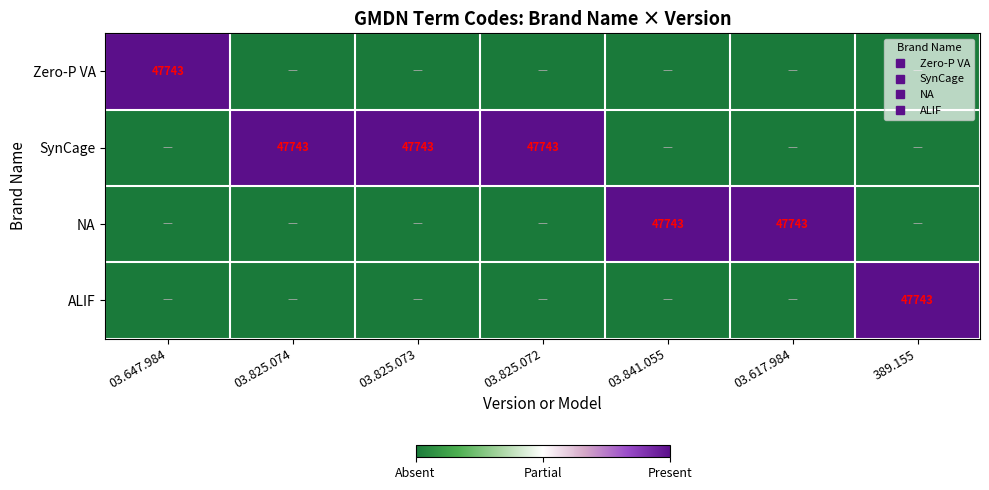

Which series has the largest range (max minus min)?

Zero-P VA